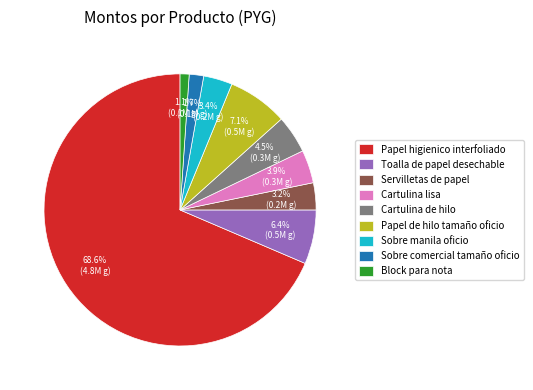

To the nearest percent, what is the difference between the Sobre manila oficio and Papel higienico interfoliado slice percentages?

65%